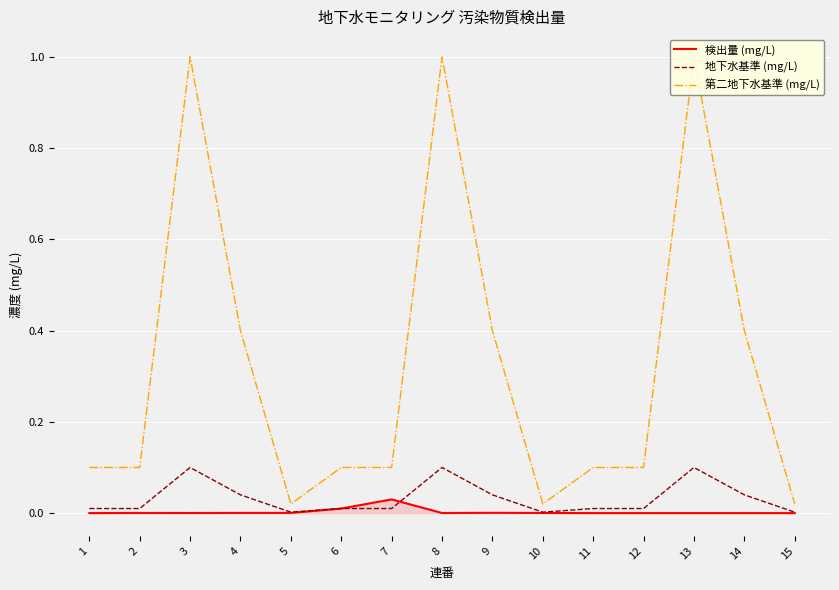

Which series changed the most between 5 and 8?

第二地下水基準 (mg/L)